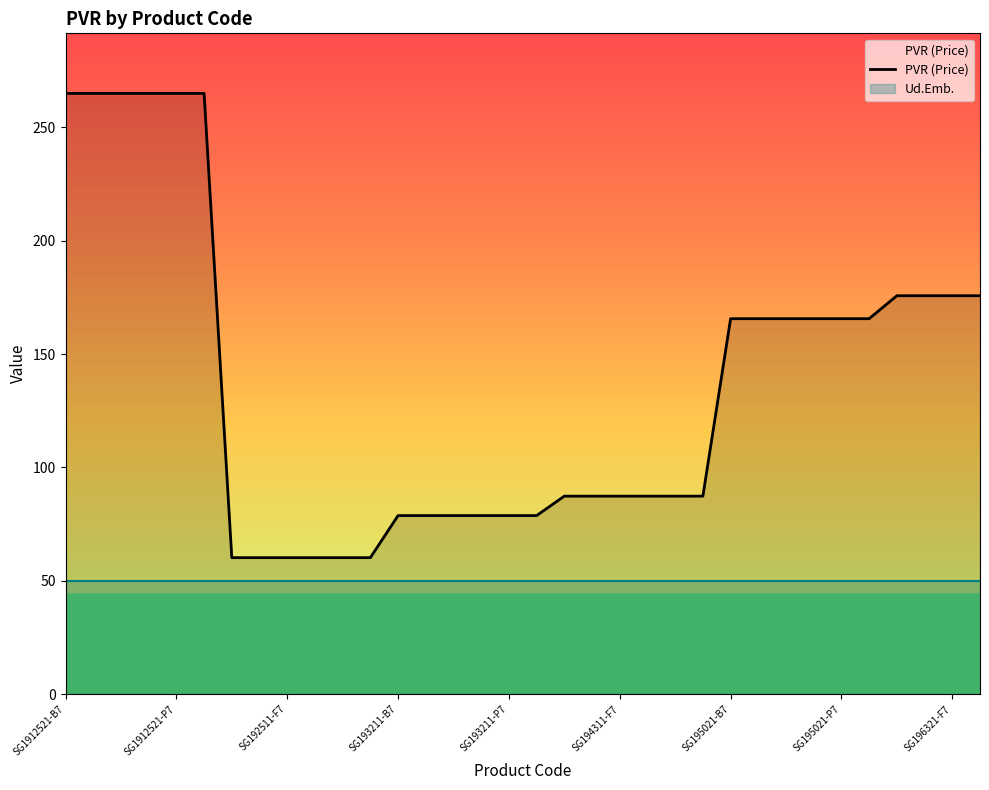

What is the maximum value for PVR (Price)?

265.0